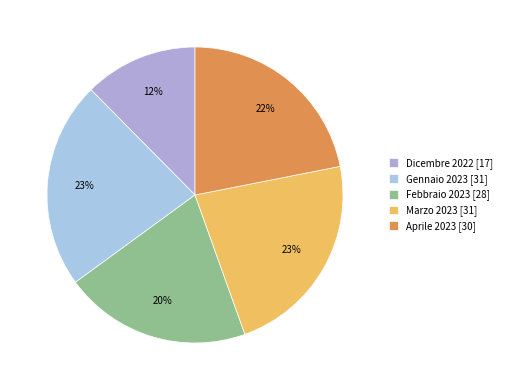

Which slice is the largest?

Gennaio 2023